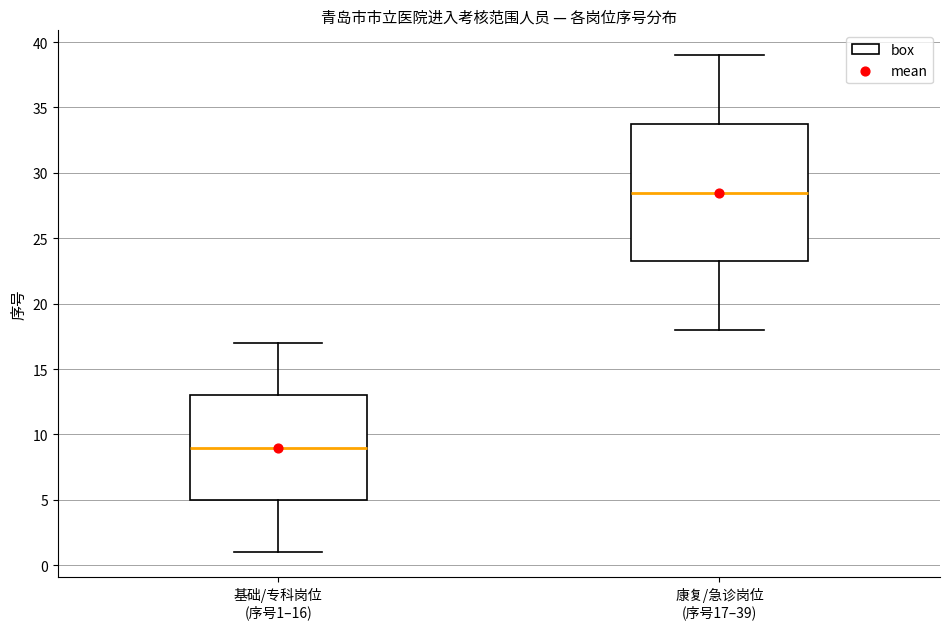

Which box has the lowest median line?

基础/专科岗位 (序号1–16)